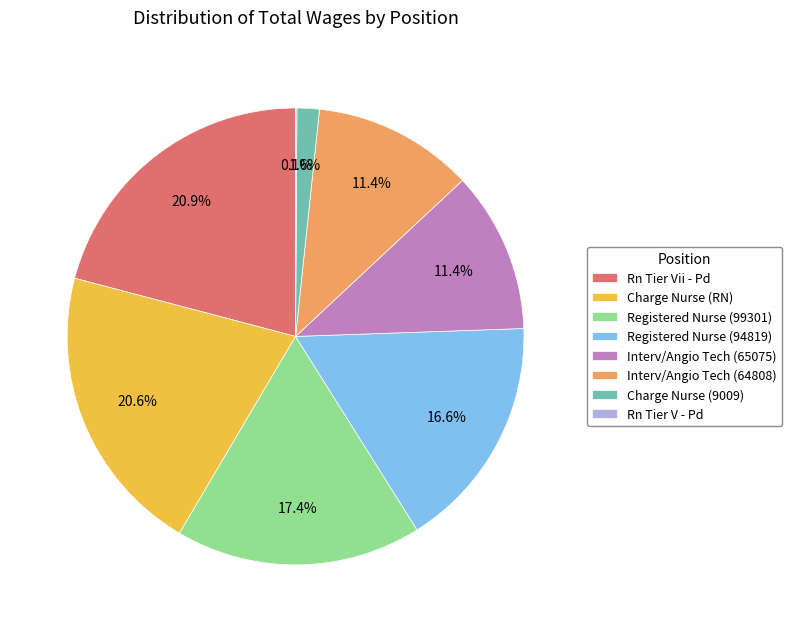

To the nearest percent, what is the average slice percentage?

12%